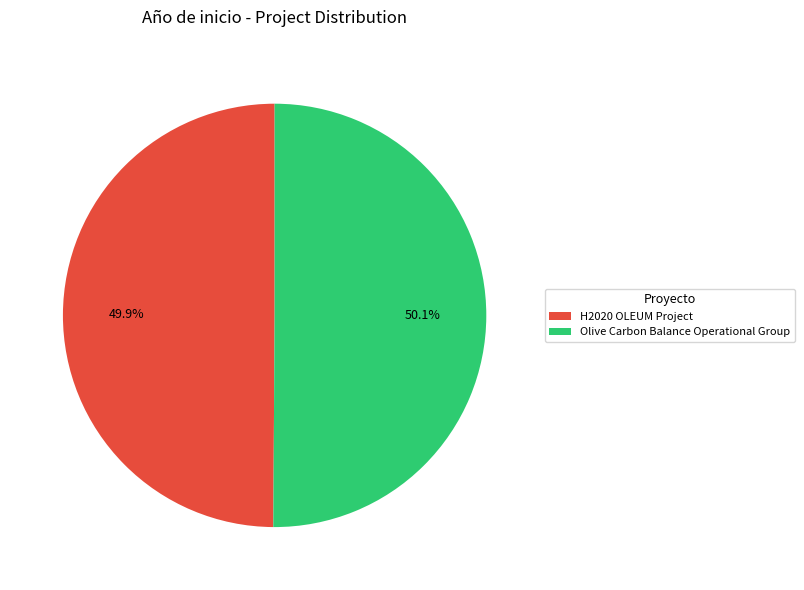

What percentage do H2020 OLEUM Project and Olive Carbon Balance Operational Group together represent?

100.0%